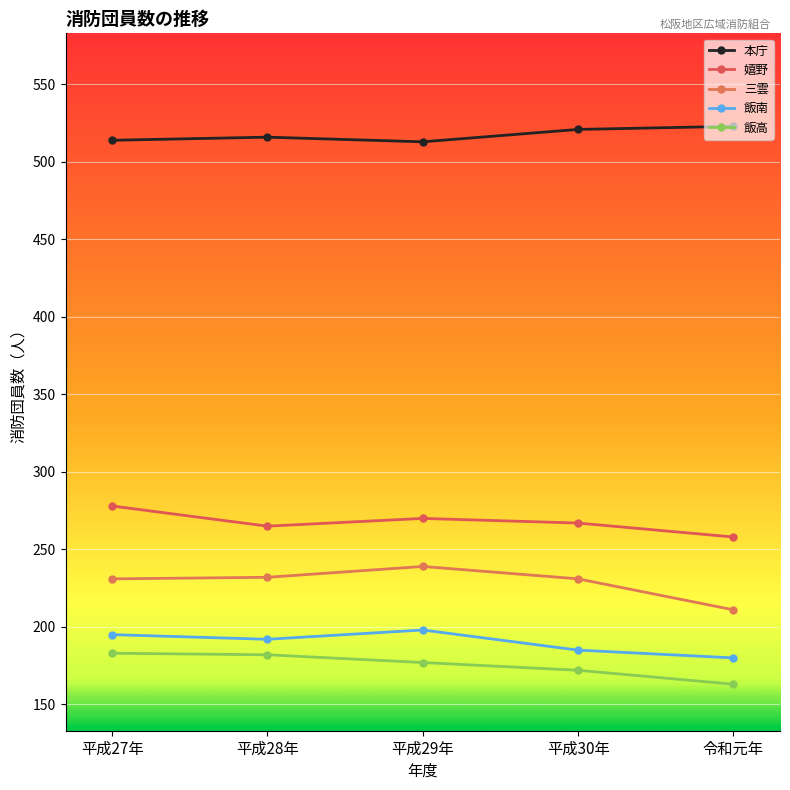

True or false: 飯高 and 飯南 cross at least once.

False